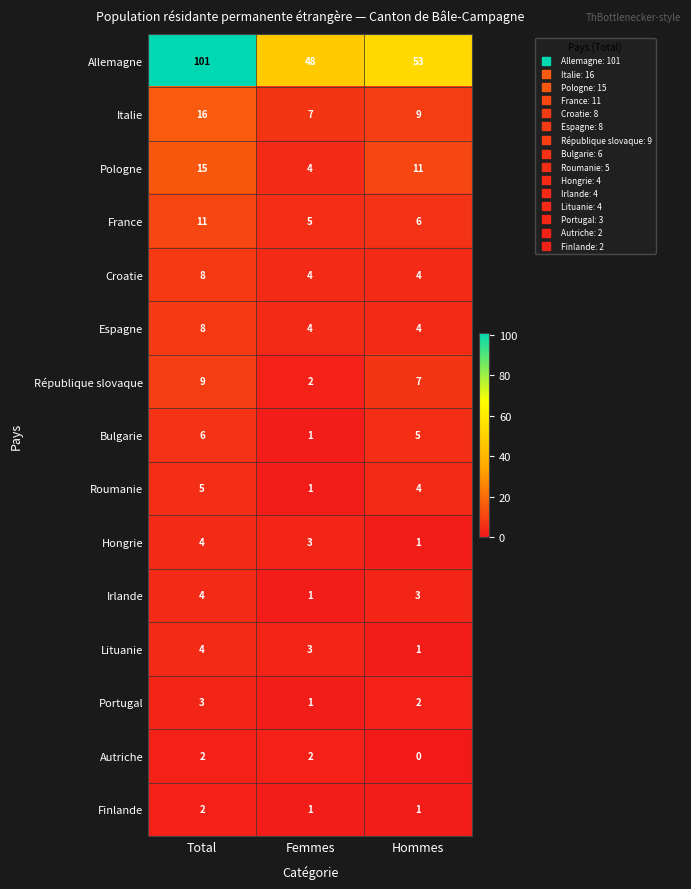

What is the spread (max minus min) of values at Hommes?

53